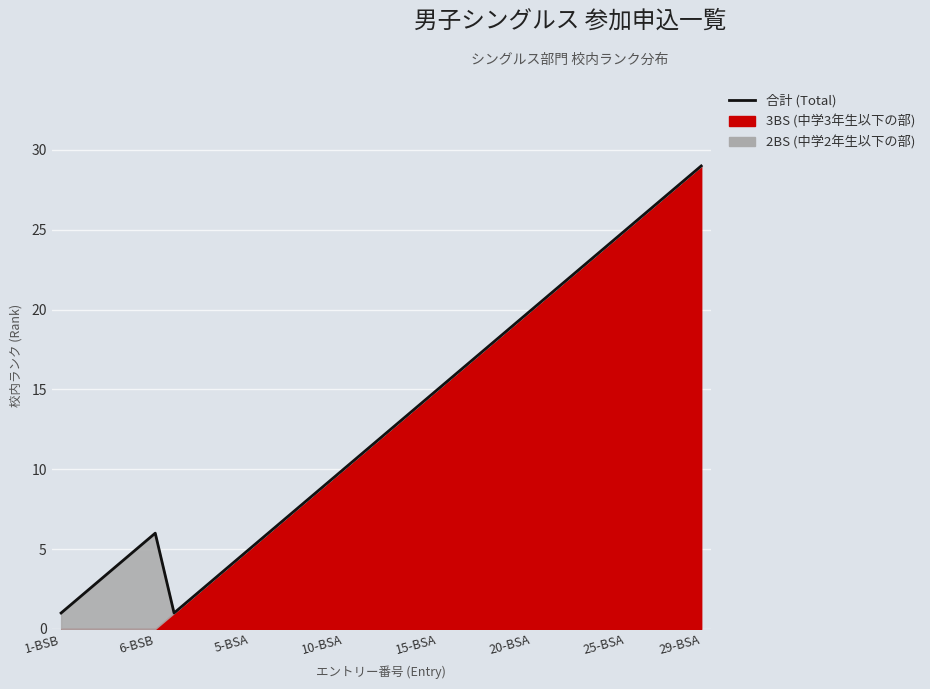

What is the label of the 5th point from the left?

15-BSA